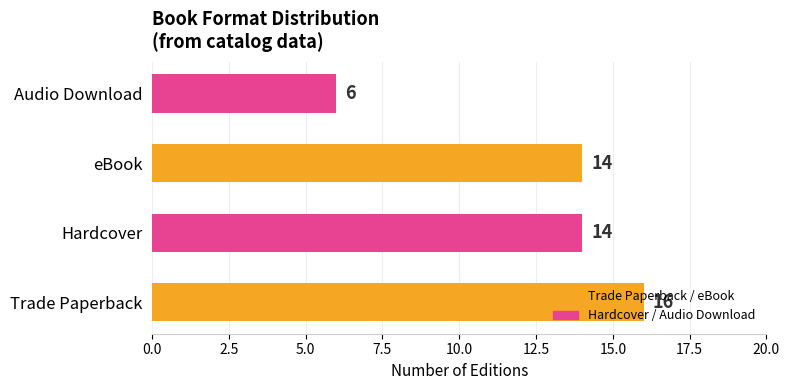

What is the ratio of the value at Hardcover to the value at eBook?

1.0